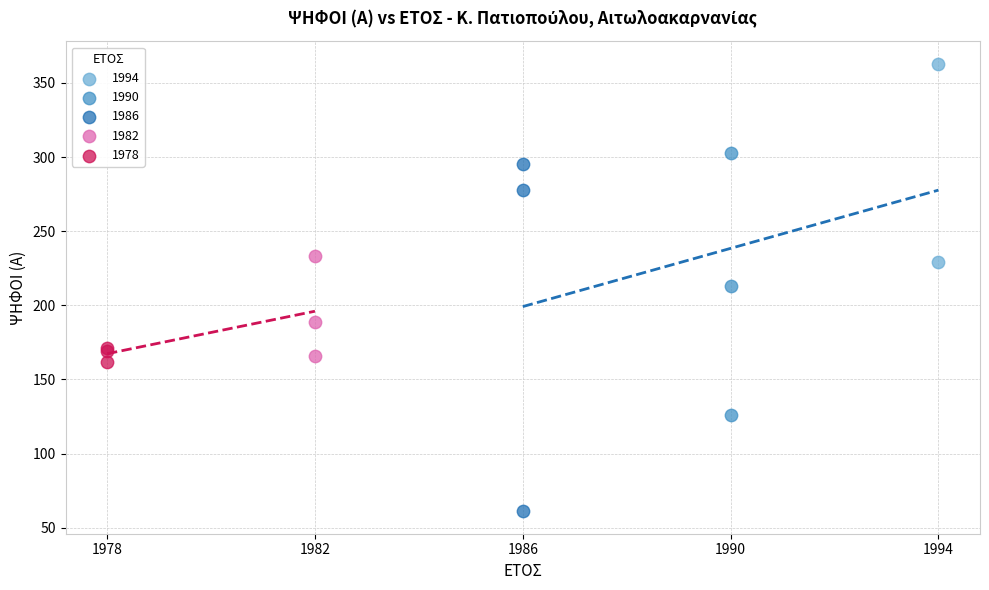

What are all the series names shown in the legend?

1994, 1990, 1986, 1982, 1978